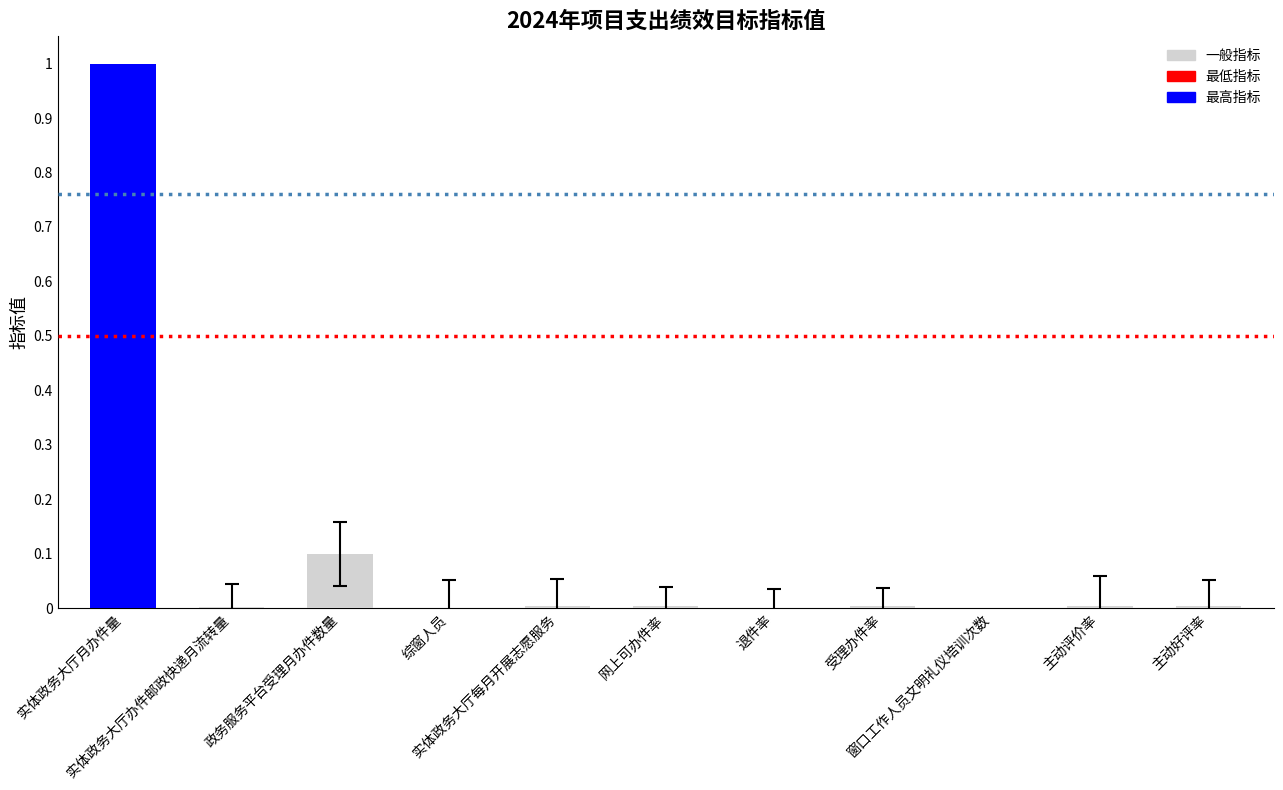

What is the maximum value shown in the chart?

1.0